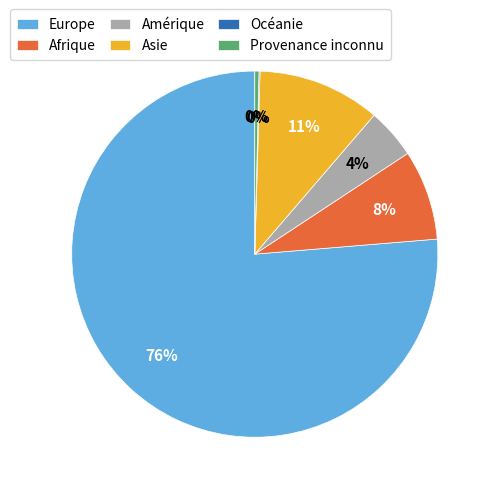

Is the sum of Asie and Europe greater than half?

Yes